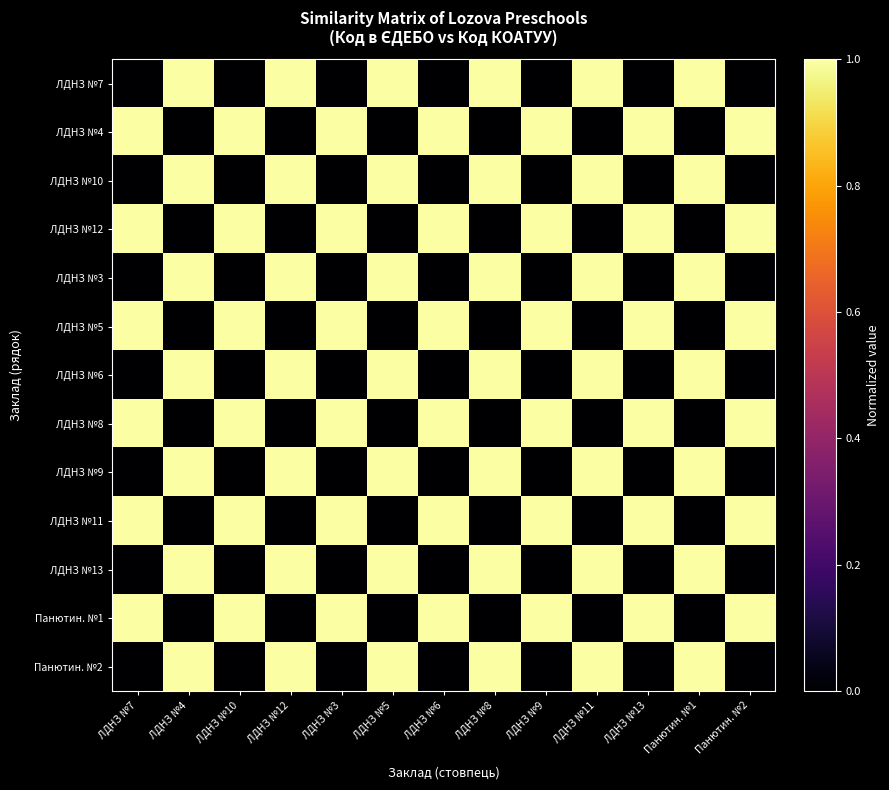

What is the difference between the highest and lowest values at ЛДНЗ №8?

1.0